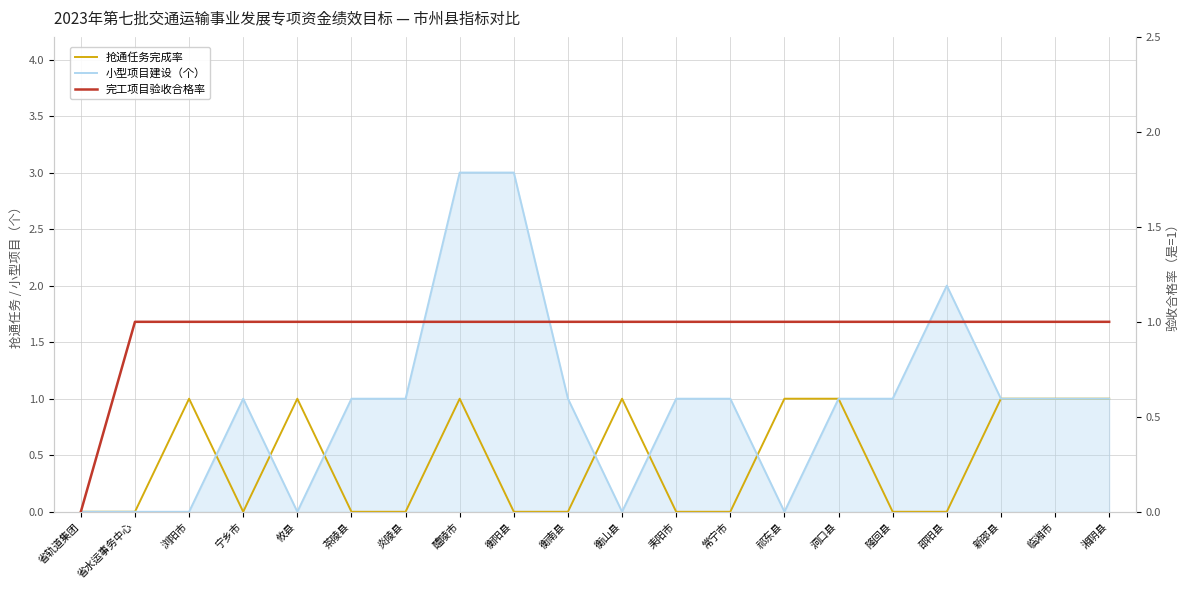

How many lines are shown in the chart?

3